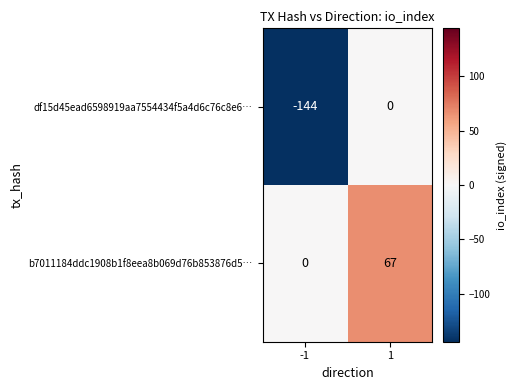

What is the difference between the b7011184ddc1908b1f8eea8b069d76b853876d5… values at 1 and -1?

67